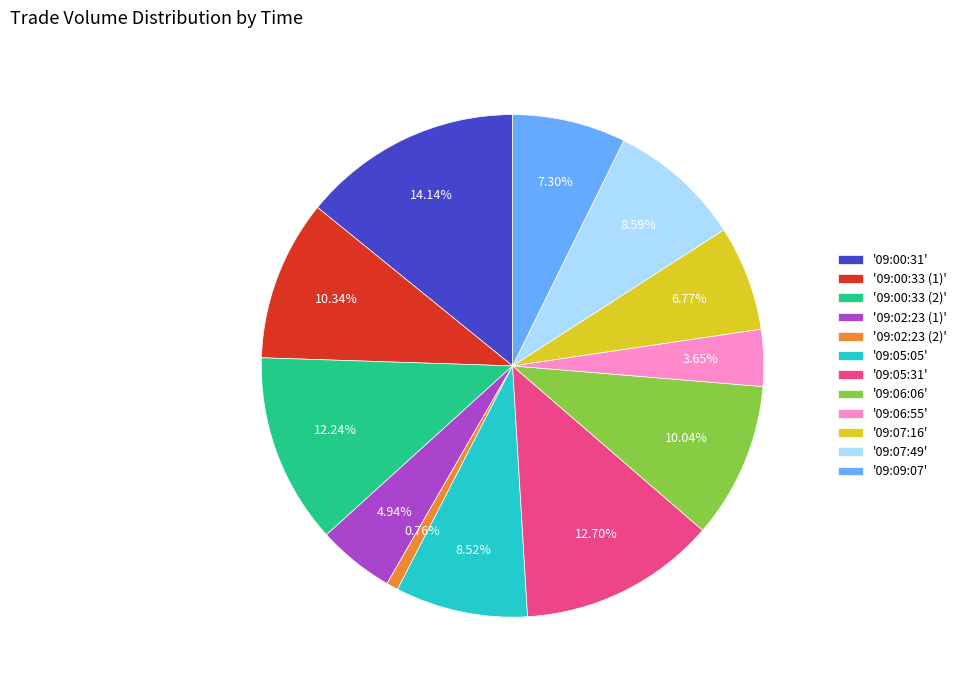

What is the ratio of the value at '09:09:07' to the value at '09:00:33 (2)'?

0.6